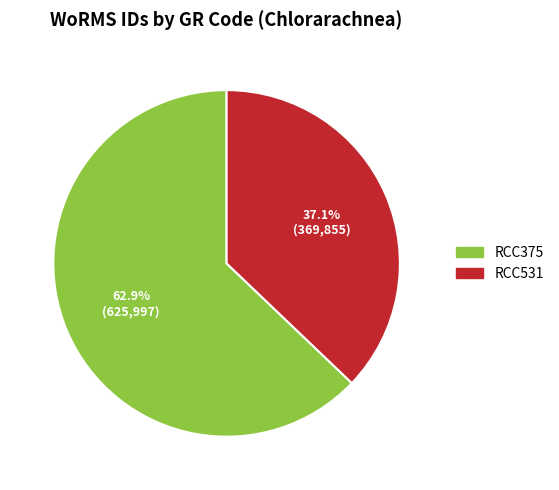

Does any single category account for the majority?

Yes